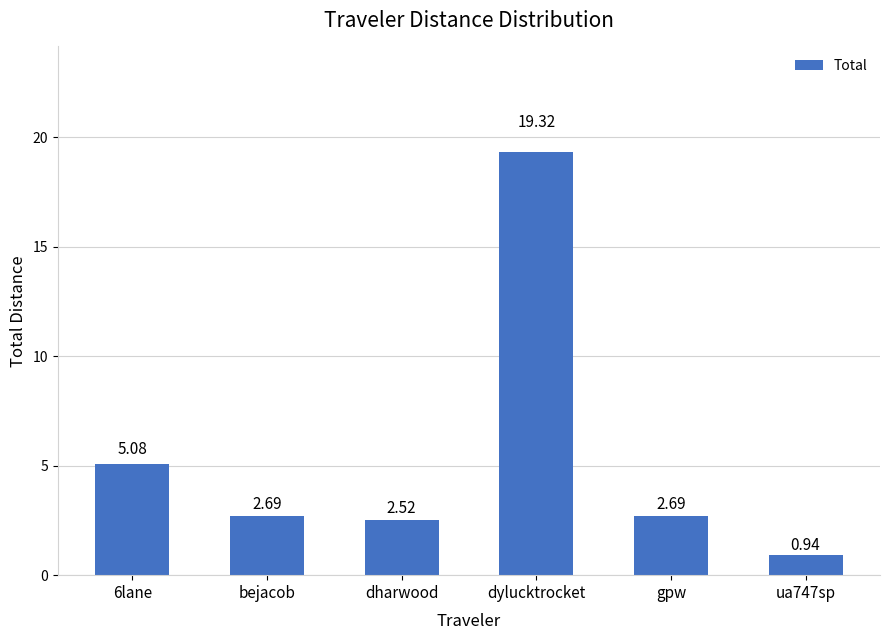

Are the bars grouped side by side (vs. stacked)?

No